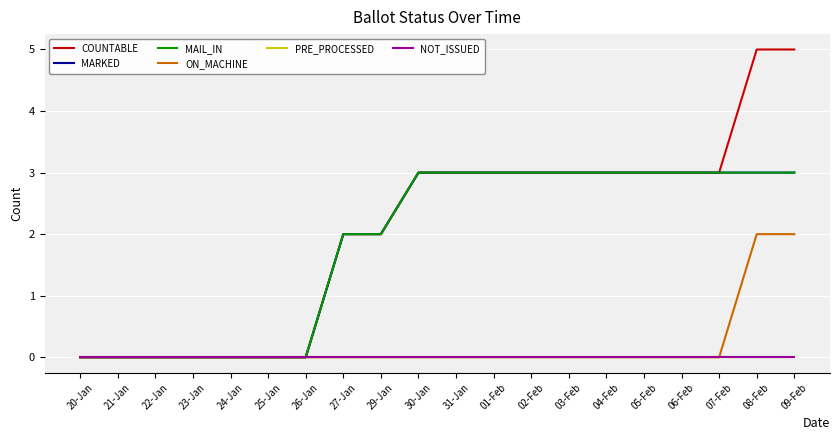

How many lines are shown in the chart?

6